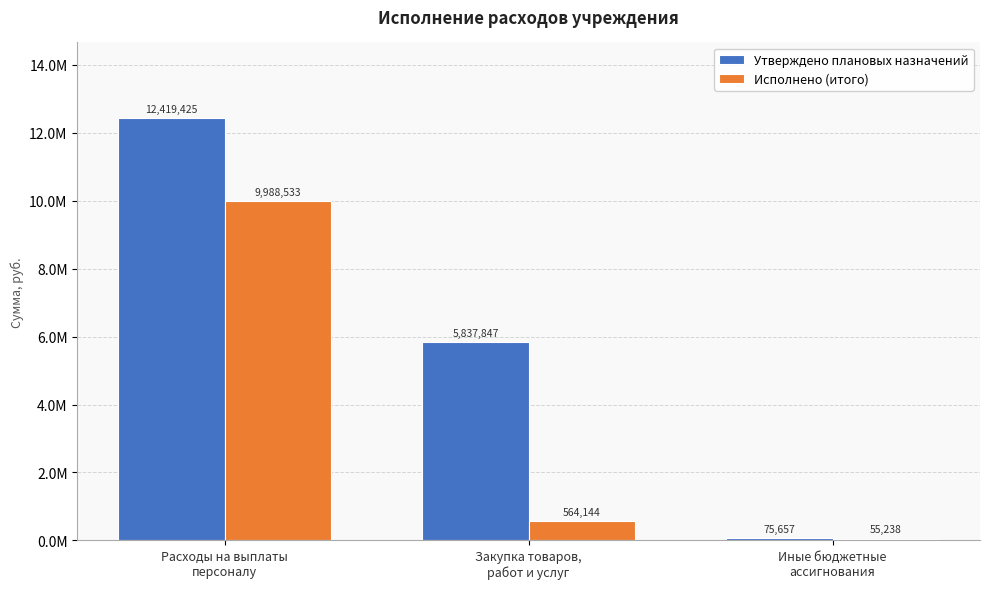

What is the difference between the Исполнено (итого) values at Расходы на выплаты
персоналу and Иные бюджетные
ассигнования?

9933295.7